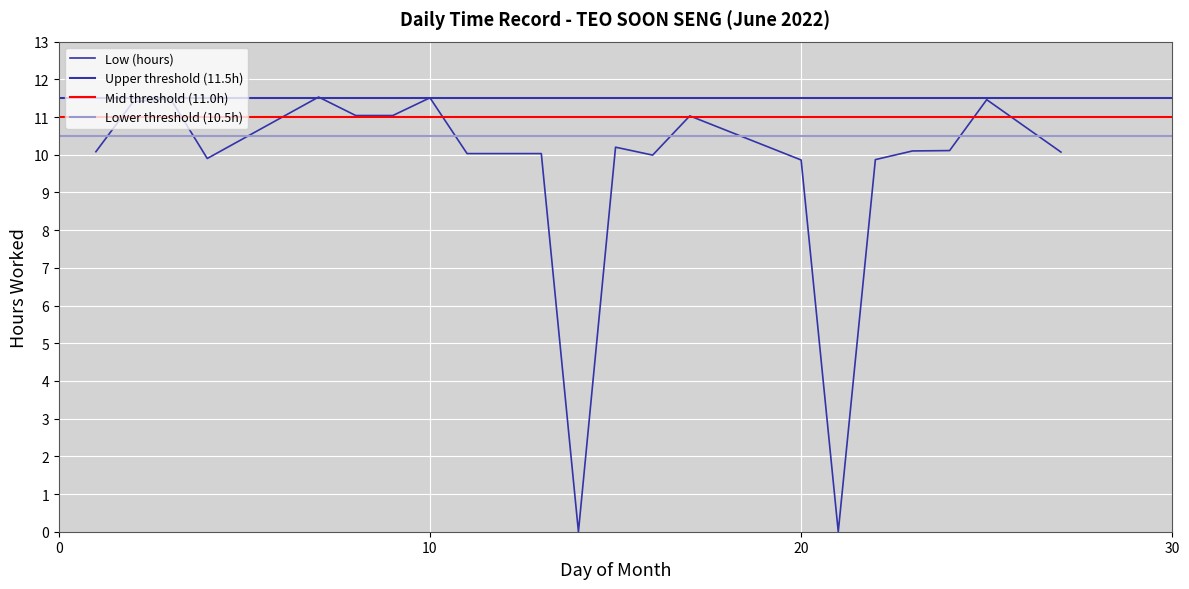

Reading left to right, list all the values displayed in this chart.

10.1	11.4	11.5	9.9	11.5	11.0	11.0	11.5	10.0	10.0	0.0	10.2	10.0	11.0	9.9	0.0	9.9	10.1	10.1	11.5	10.1